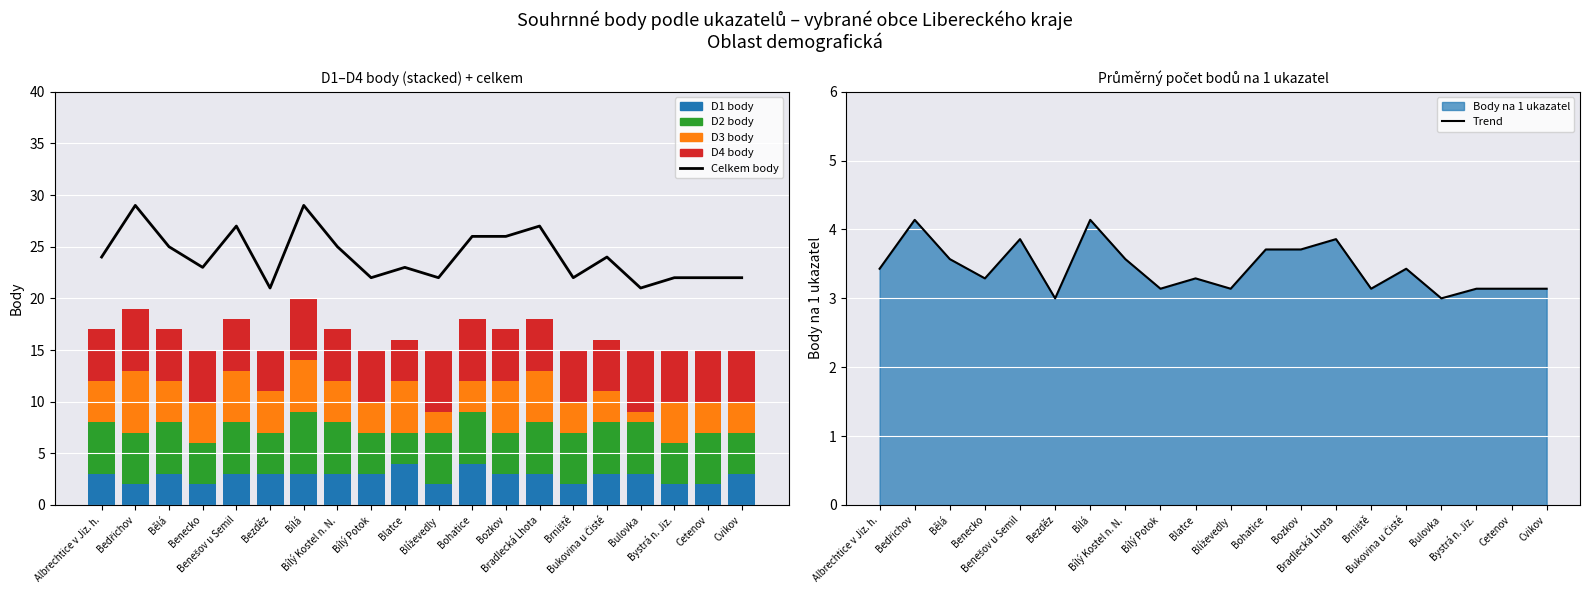

Reading right to left, list all the values displayed in this chart.

Celkem body: Cvikov=22.0	Cetenov=22.0	Bystrá n. Jiz.=22.0	Bulovka=21.0	Bukovina u Čisté=24.0	Brniště=22.0	Bradlecká Lhota=27.0	Bozkov=26.0	Bohatice=26.0	Blíževedly=22.0	Blatce=23.0	Bílý Potok=22.0	Bílý Kostel n. N.=25.0	Bílá=29.0	Bezděz=21.0	Benešov u Semil=27.0	Benecko=23.0	Bělá=25.0	Bedřichov=29.0	Albrechtice v Jiz. h.=24.0
D1 body: Cvikov=3.0	Cetenov=2.0	Bystrá n. Jiz.=2.0	Bulovka=3.0	Bukovina u Čisté=3.0	Brniště=2.0	Bradlecká Lhota=3.0	Bozkov=3.0	Bohatice=4.0	Blíževedly=2.0	Blatce=4.0	Bílý Potok=3.0	Bílý Kostel n. N.=3.0	Bílá=3.0	Bezděz=3.0	Benešov u Semil=3.0	Benecko=2.0	Bělá=3.0	Bedřichov=2.0	Albrechtice v Jiz. h.=3.0
D2 body: Cvikov=4.0	Cetenov=5.0	Bystrá n. Jiz.=4.0	Bulovka=5.0	Bukovina u Čisté=5.0	Brniště=5.0	Bradlecká Lhota=5.0	Bozkov=4.0	Bohatice=5.0	Blíževedly=5.0	Blatce=3.0	Bílý Potok=4.0	Bílý Kostel n. N.=5.0	Bílá=6.0	Bezděz=4.0	Benešov u Semil=5.0	Benecko=4.0	Bělá=5.0	Bedřichov=5.0	Albrechtice v Jiz. h.=5.0
D3 body: Cvikov=3.0	Cetenov=3.0	Bystrá n. Jiz.=4.0	Bulovka=1.0	Bukovina u Čisté=3.0	Brniště=3.0	Bradlecká Lhota=5.0	Bozkov=5.0	Bohatice=3.0	Blíževedly=2.0	Blatce=5.0	Bílý Potok=3.0	Bílý Kostel n. N.=4.0	Bílá=5.0	Bezděz=4.0	Benešov u Semil=5.0	Benecko=4.0	Bělá=4.0	Bedřichov=6.0	Albrechtice v Jiz. h.=4.0
D4 body: Cvikov=5.0	Cetenov=5.0	Bystrá n. Jiz.=5.0	Bulovka=6.0	Bukovina u Čisté=5.0	Brniště=5.0	Bradlecká Lhota=5.0	Bozkov=5.0	Bohatice=6.0	Blíževedly=6.0	Blatce=4.0	Bílý Potok=5.0	Bílý Kostel n. N.=5.0	Bílá=6.0	Bezděz=4.0	Benešov u Semil=5.0	Benecko=5.0	Bělá=5.0	Bedřichov=6.0	Albrechtice v Jiz. h.=5.0
Trend: Cvikov=3.1	Cetenov=3.1	Bystrá n. Jiz.=3.1	Bulovka=3.0	Bukovina u Čisté=3.4	Brniště=3.1	Bradlecká Lhota=3.9	Bozkov=3.7	Bohatice=3.7	Blíževedly=3.1	Blatce=3.3	Bílý Potok=3.1	Bílý Kostel n. N.=3.6	Bílá=4.1	Bezděz=3.0	Benešov u Semil=3.9	Benecko=3.3	Bělá=3.6	Bedřichov=4.1	Albrechtice v Jiz. h.=3.4